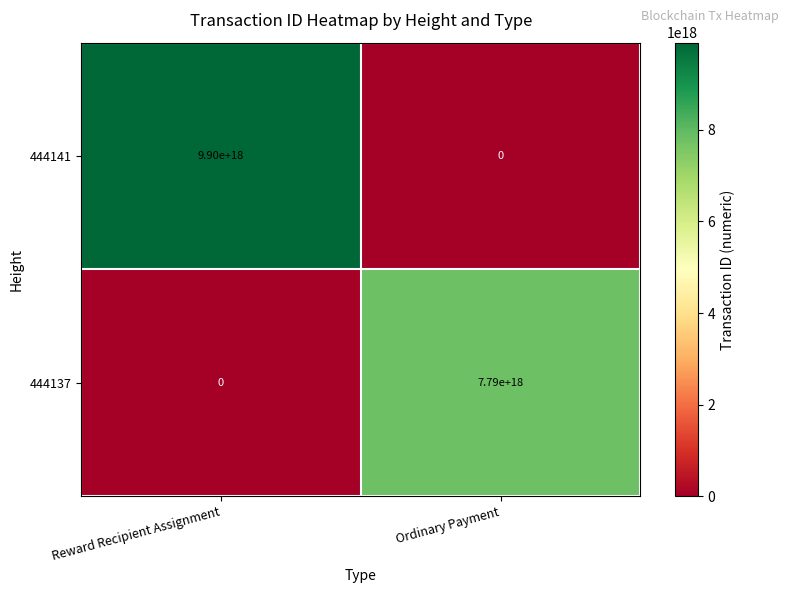

At Reward Recipient Assignment, list the series in order from smallest to largest.

444137, 444141